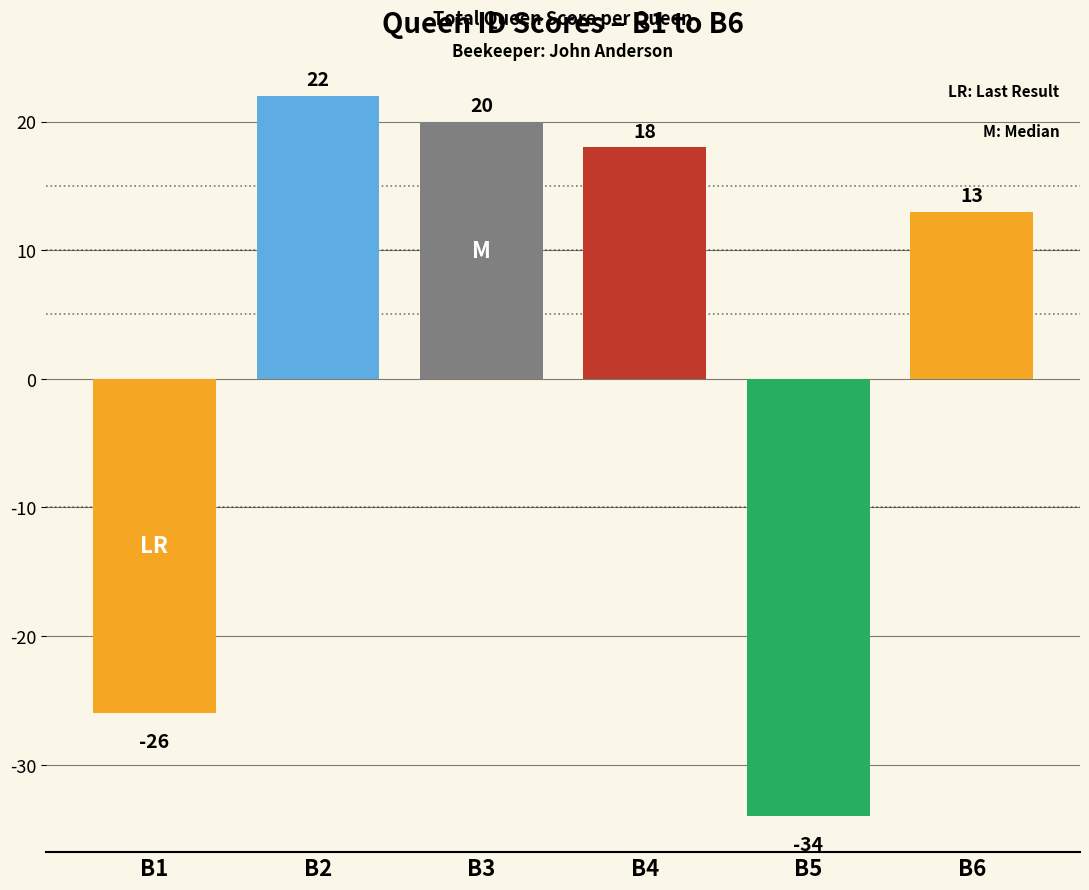

Reading left to right, list all the values displayed in this chart.

B1=-26	B2=22	B3=20	B4=18	B5=-34	B6=13